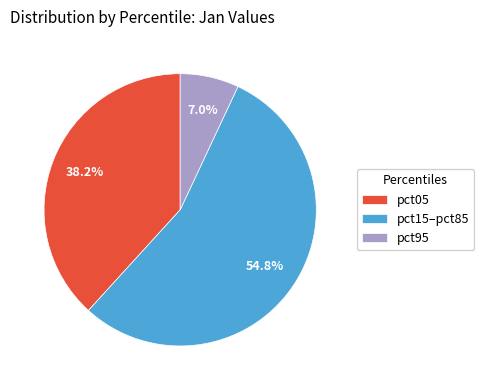

Does pct05 represent more than half of the total?

No